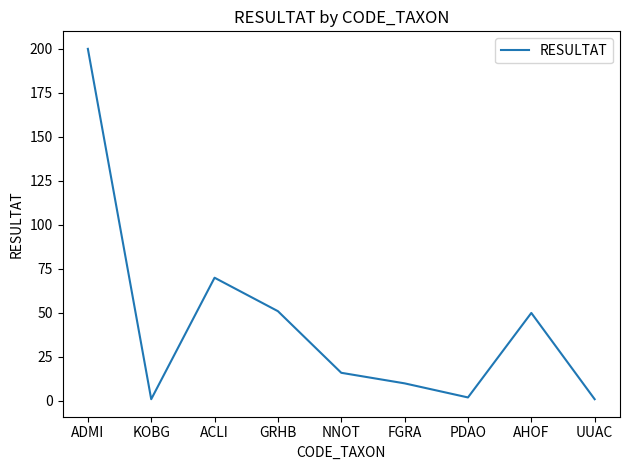

What is the difference between the maximum and minimum values?

199